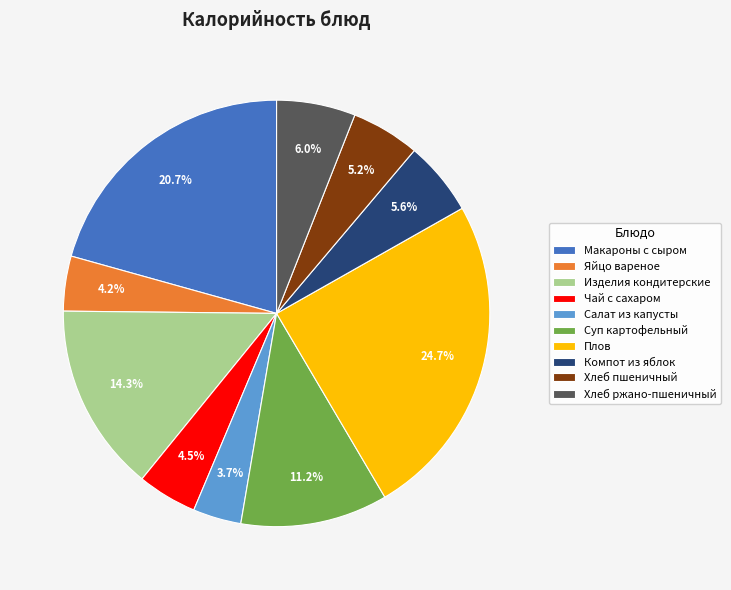

Does Хлеб ржано-пшеничный represent more than half of the total?

No